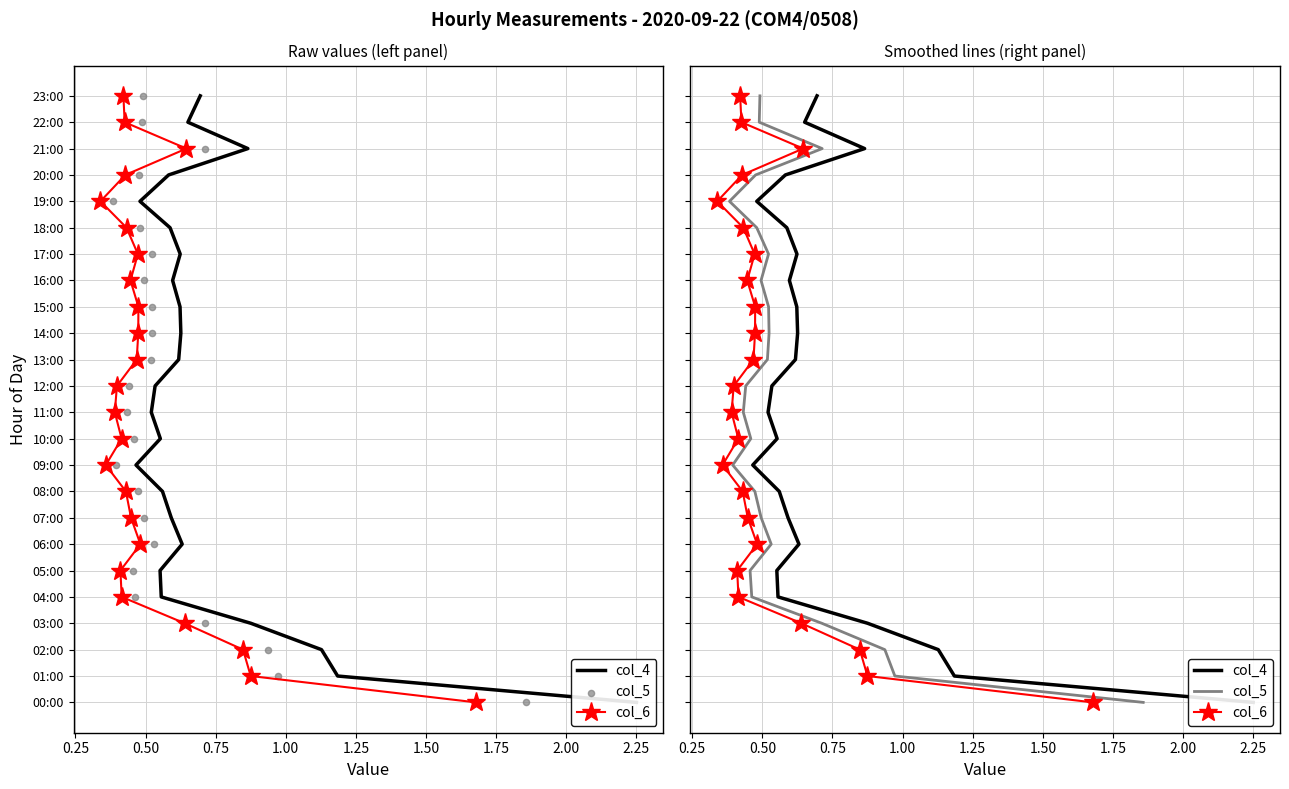

Which series has the largest total across all categories?

col_4